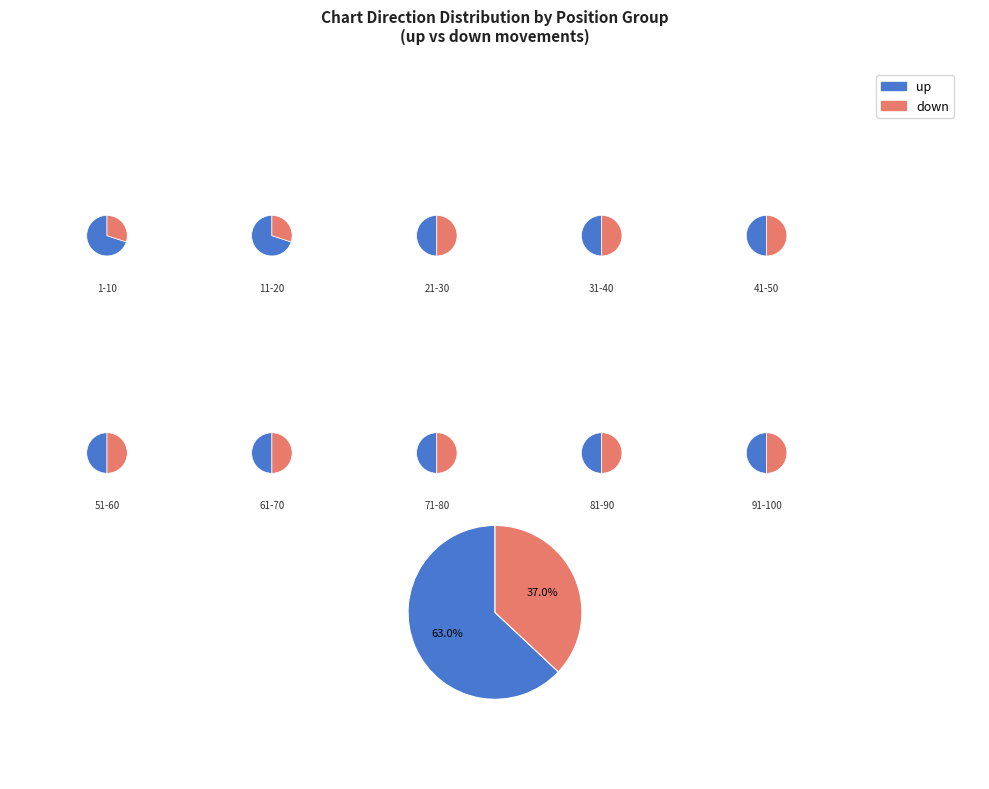

What percentage do up and down together represent?

100.0%